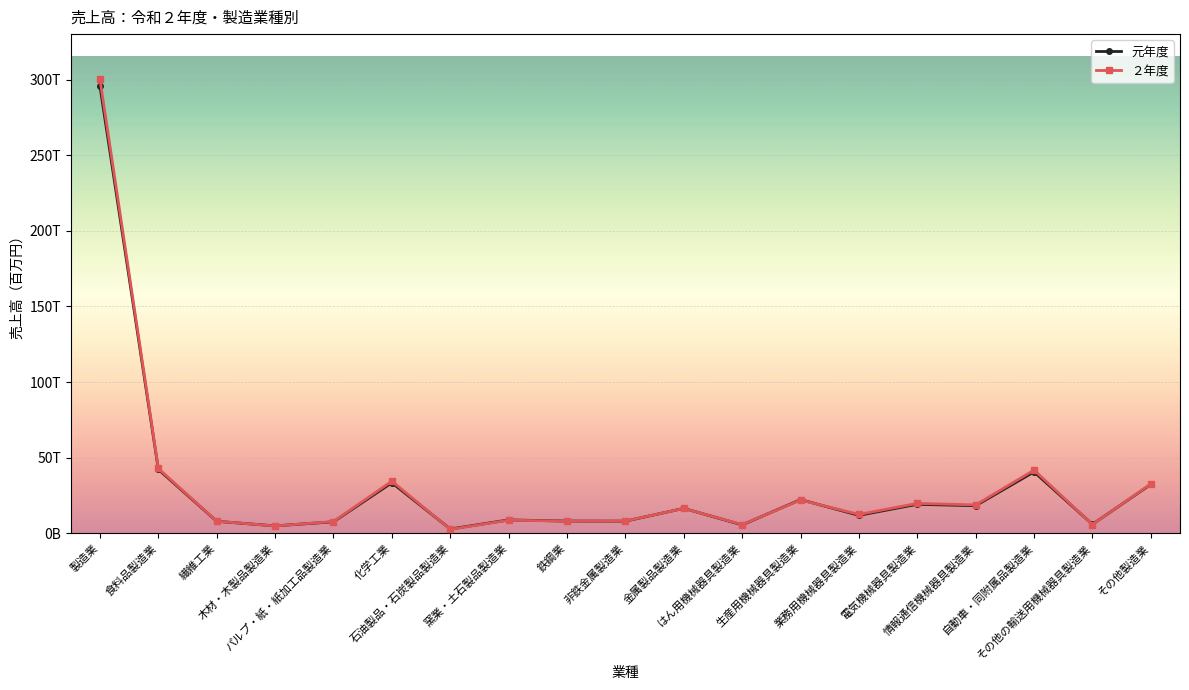

Which series ends up on top after the final intersection of 元年度 and ２年度?

２年度